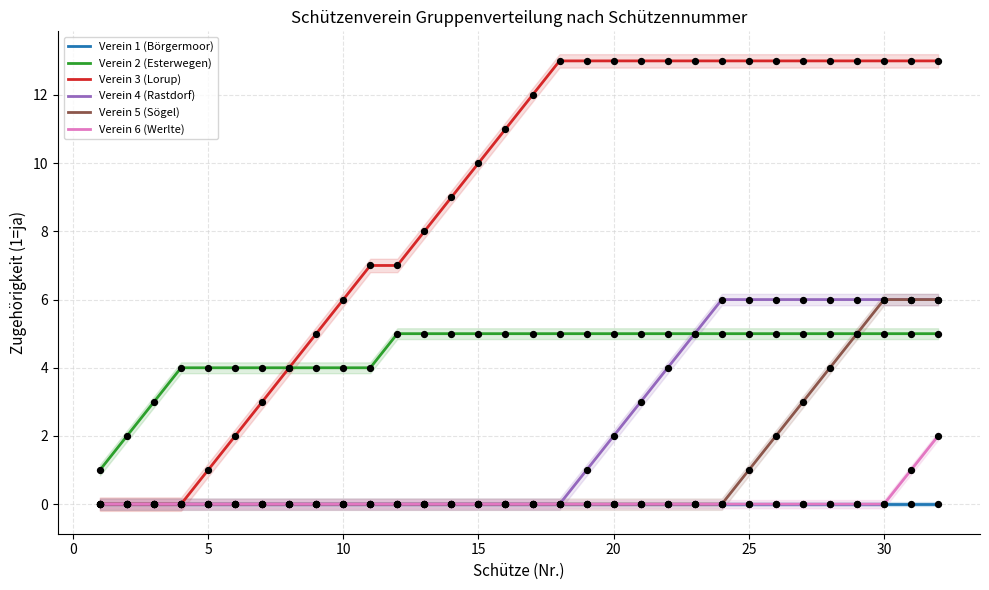

What is the total value across all series at 15?

5